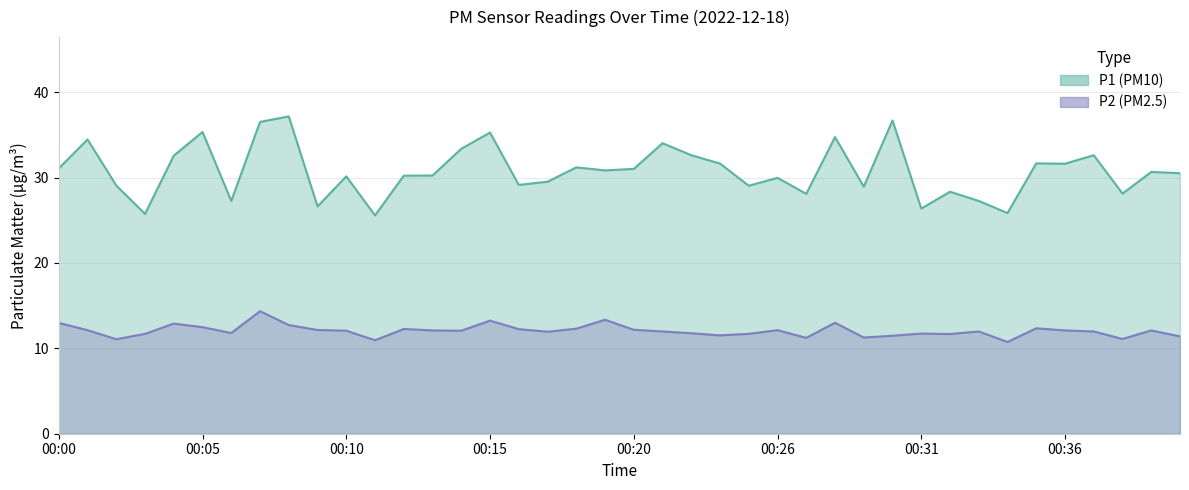

True or false: P1 and P2 intersect in this chart.

False